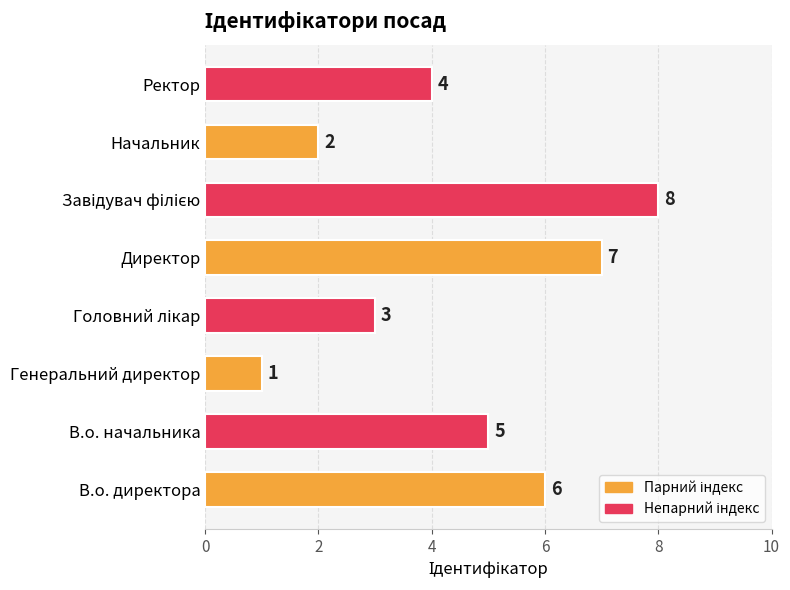

Is it true that the value at В.о. начальника is 5?

True